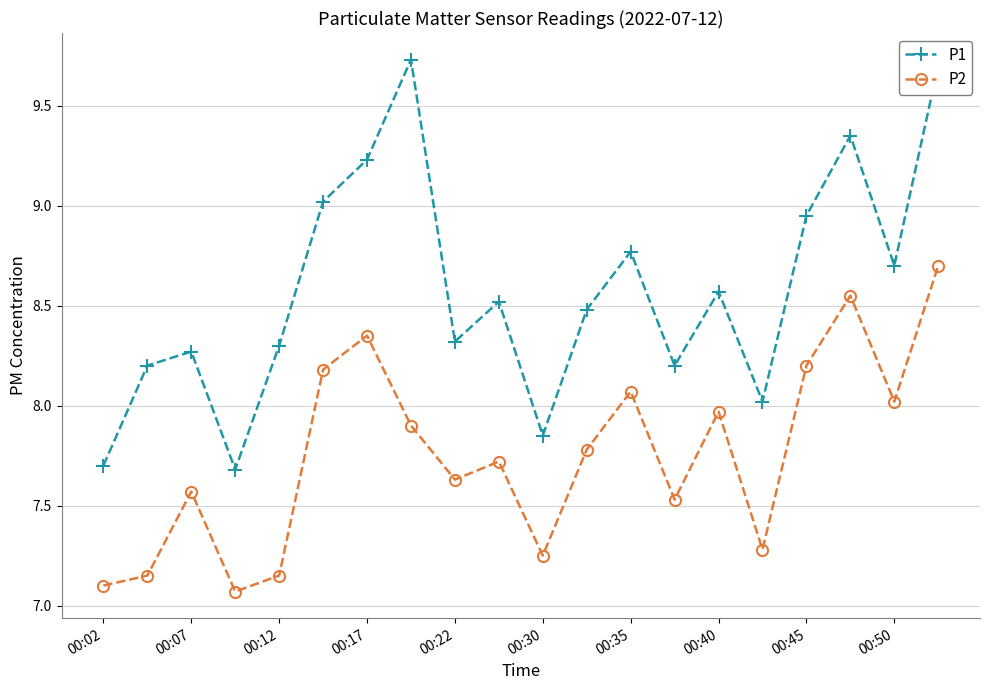

Which series has the largest range (max minus min)?

P1